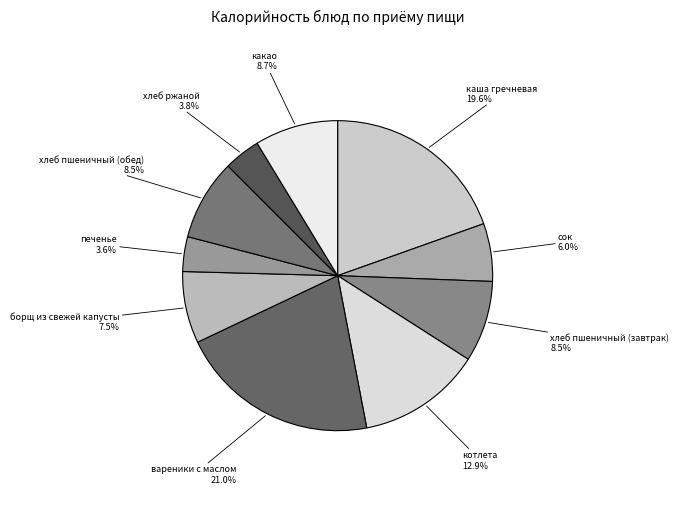

What percentage do каша гречневая and хлеб ржаной together represent?

23.4%